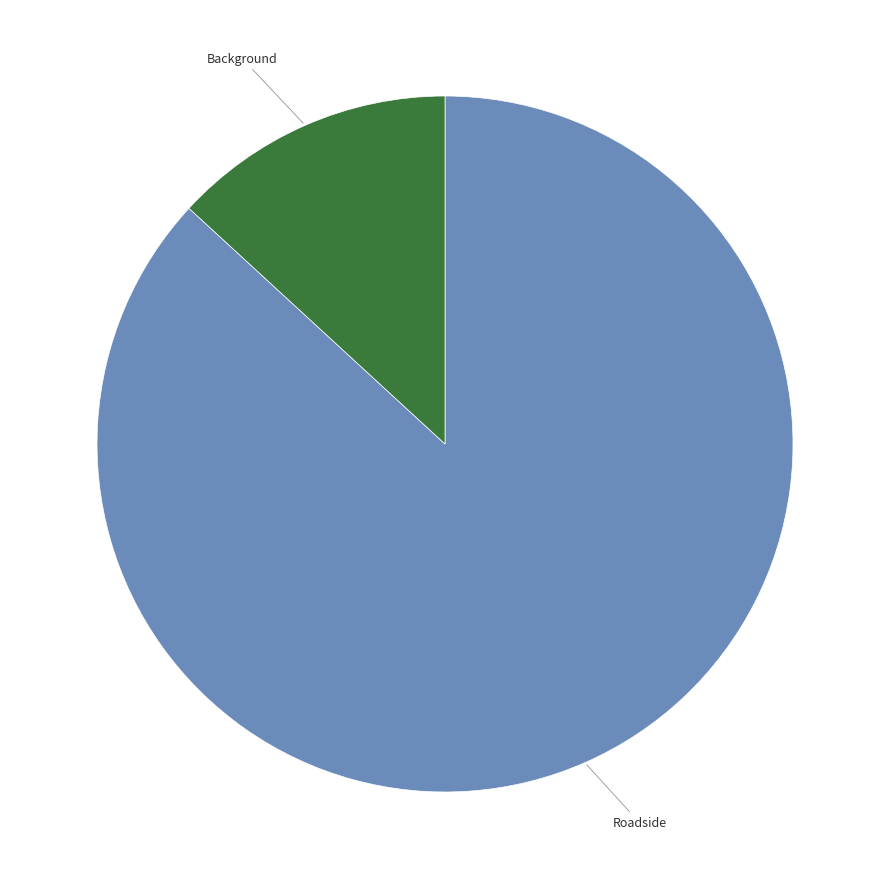

Rank the categories by value from lowest to highest.

Background, Roadside